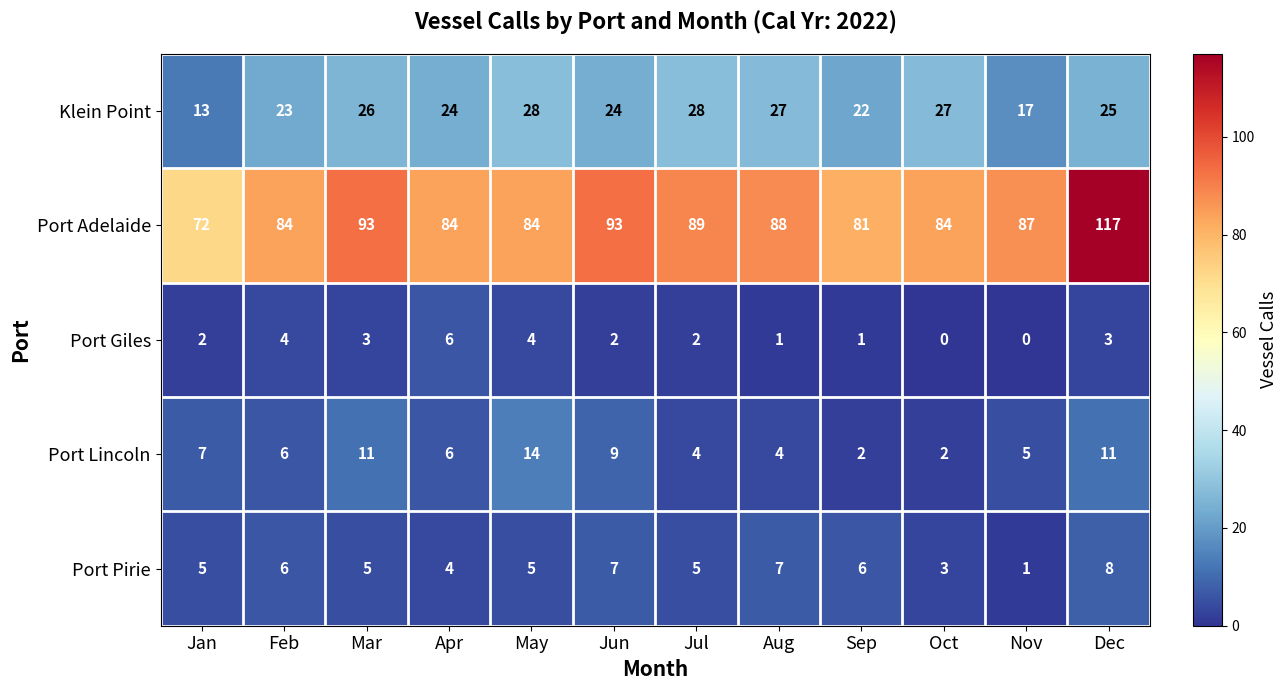

Between Jul and Aug, which series saw the biggest shift?

Port Pirie